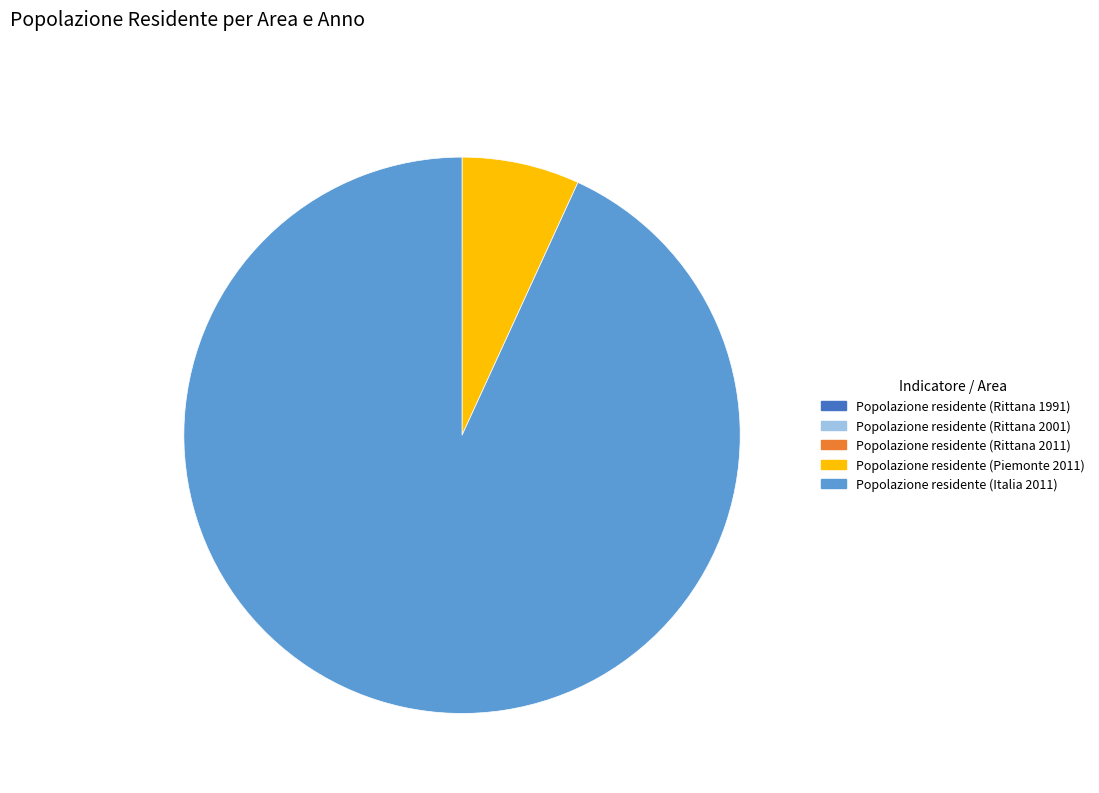

Which category has the biggest portion of the pie?

Popolazione residente (Italia 2011)